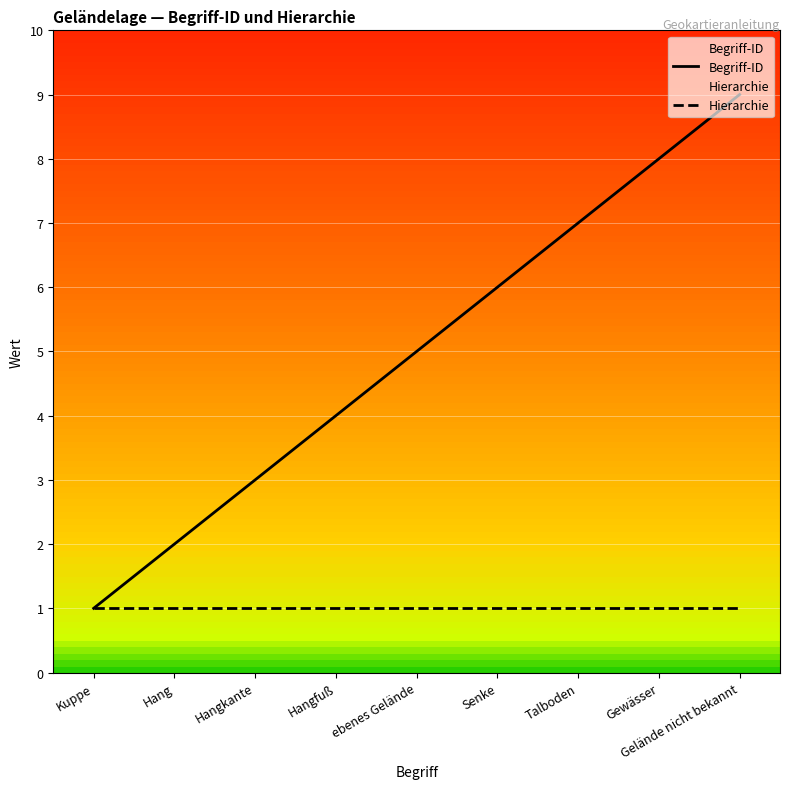

The Begriff-ID series shows 2 at Gewässer. True or false?

False